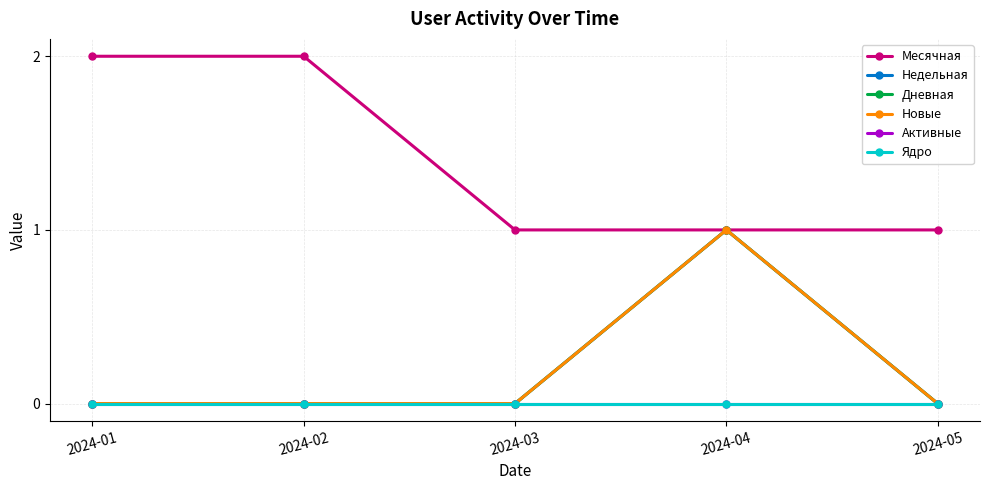

Reading left to right, what are all the values shown in this chart?

Месячная: 2	2	1	1	1
Недельная: 0	0	0	1	0
Дневная: 0	0	0	1	0
Новые: 0	0	0	1	0
Активные: 0	0	0	0	0
Ядро: 0	0	0	0	0